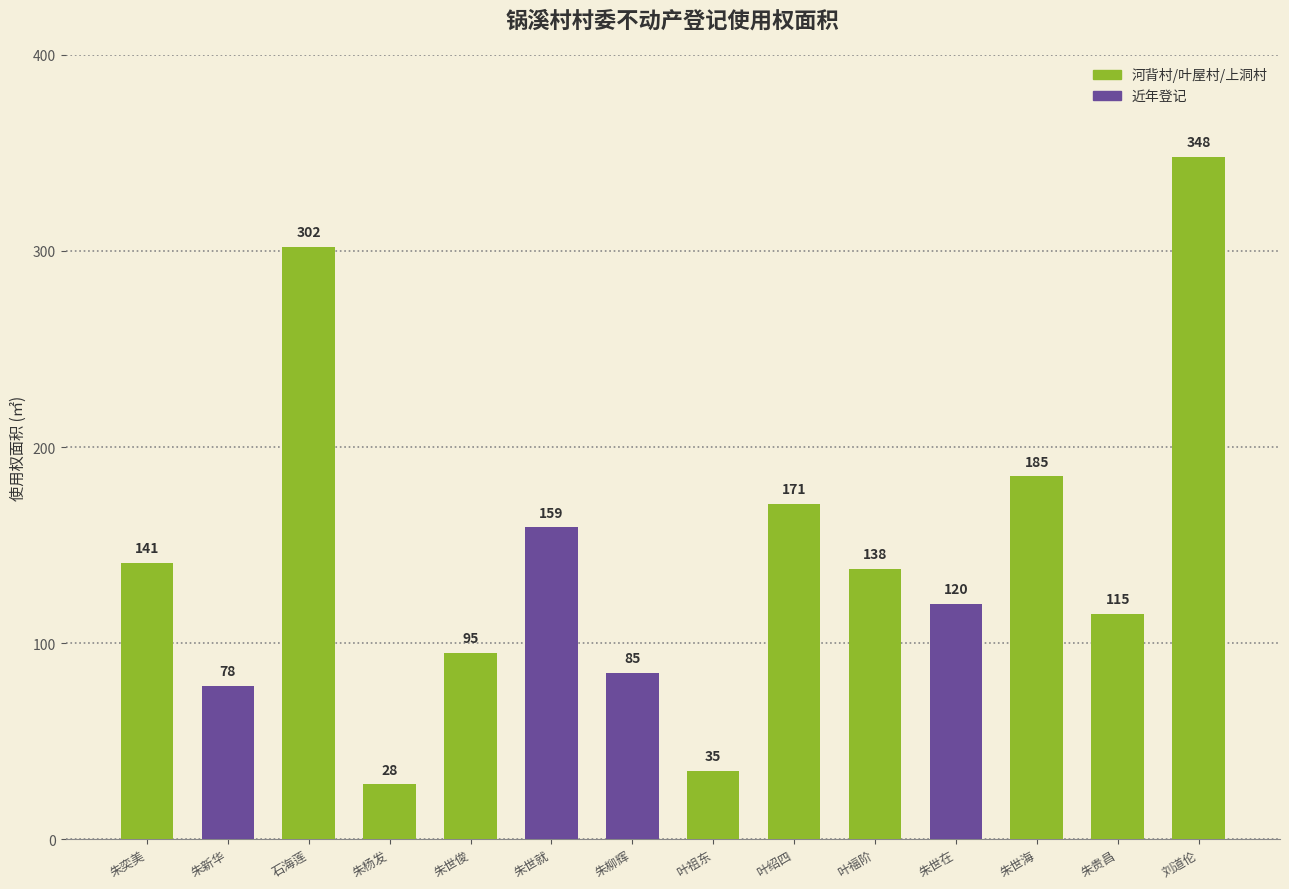

Which category has the highest value across all series?

刘道伦